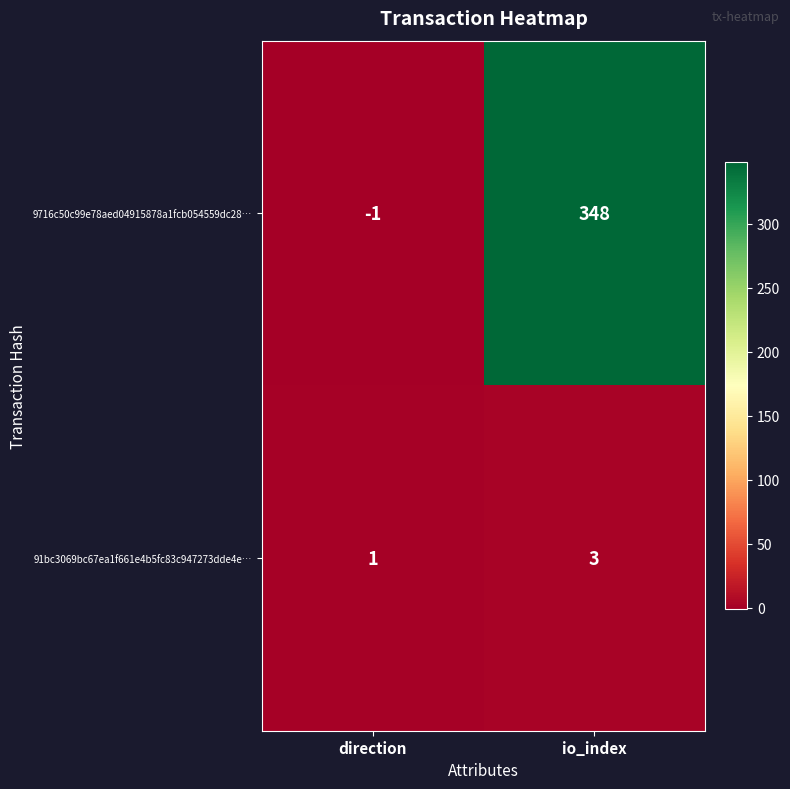

Which series has the largest total across all categories?

9716c50c99e78aed04915878a1fcb054559dc28…